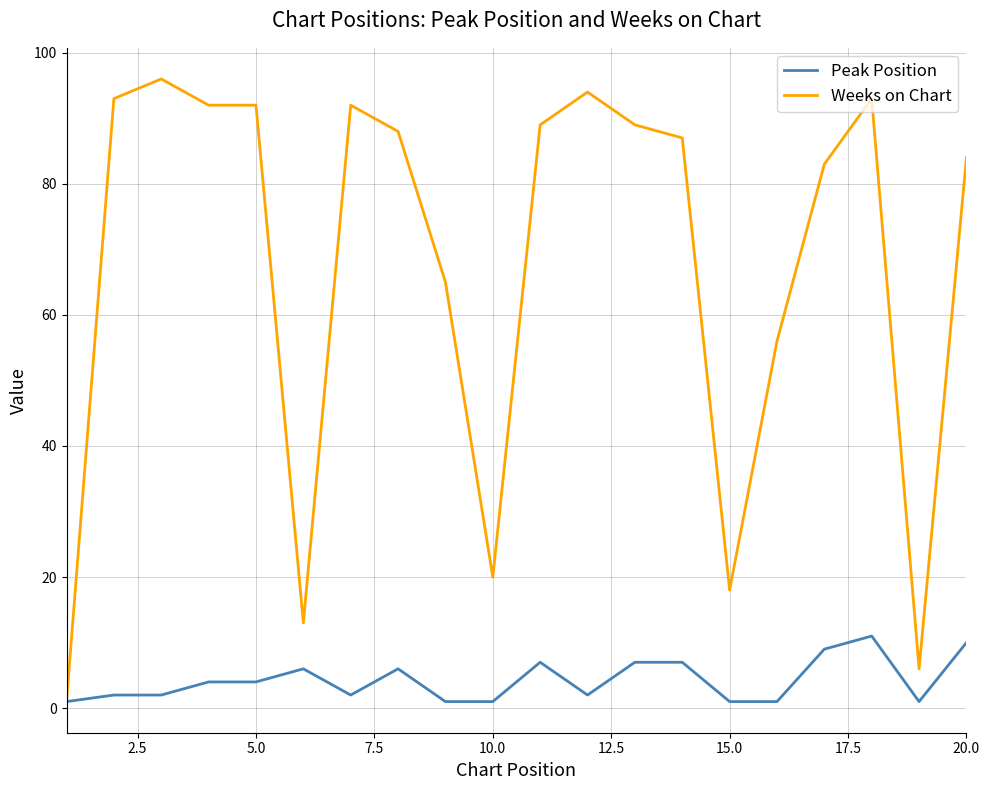

Which series has the largest total across all categories?

Weeks on Chart